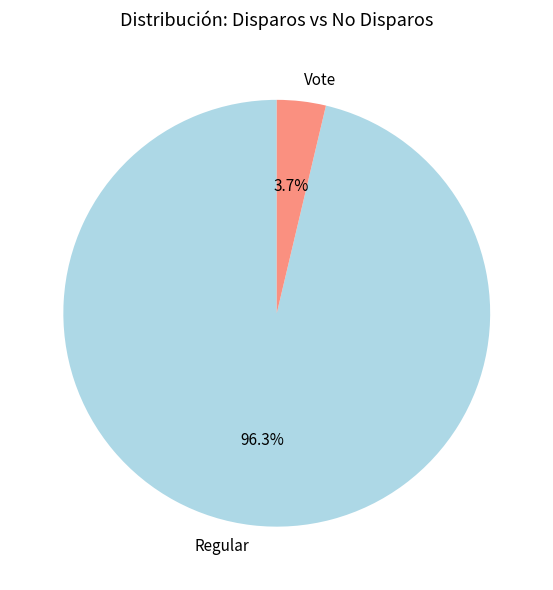

To the nearest percent, what is the difference between the Vote and Regular slice percentages?

93%